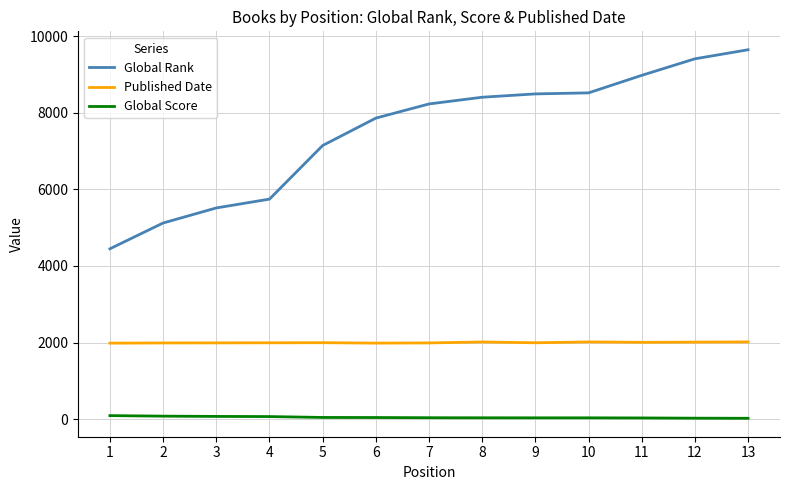

Which series has the largest total across all categories?

Global Rank